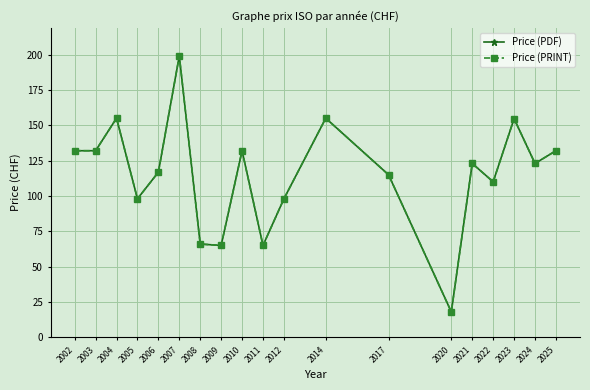

What is the difference between the maximum and minimum values in the Price (PDF) series?

181.0